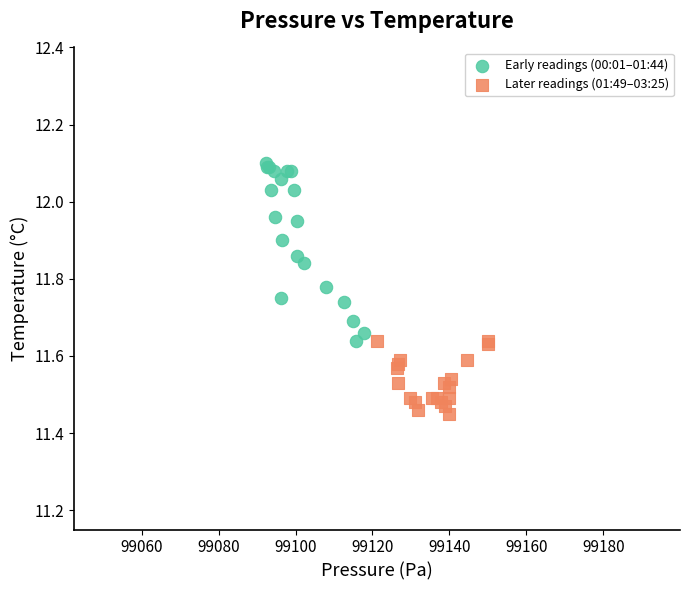

Which series reaches the minimum Y coordinate?

Later readings (01:49–03:25)